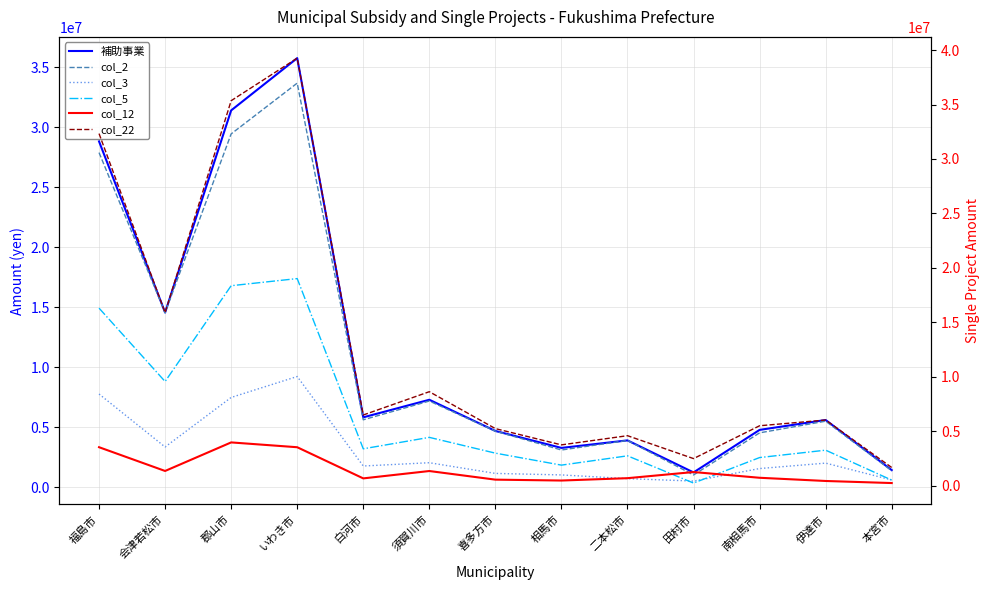

Where does the 補助事業 series first go above 5601067?

福島市